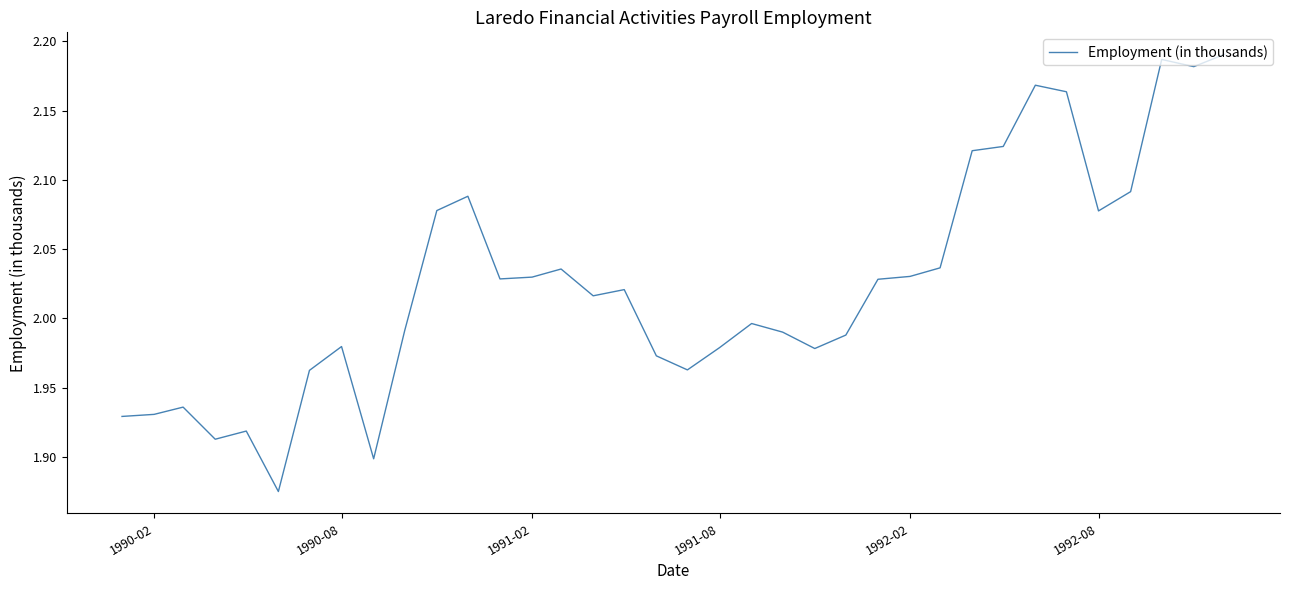

What is the difference between the maximum and minimum values?

0.3